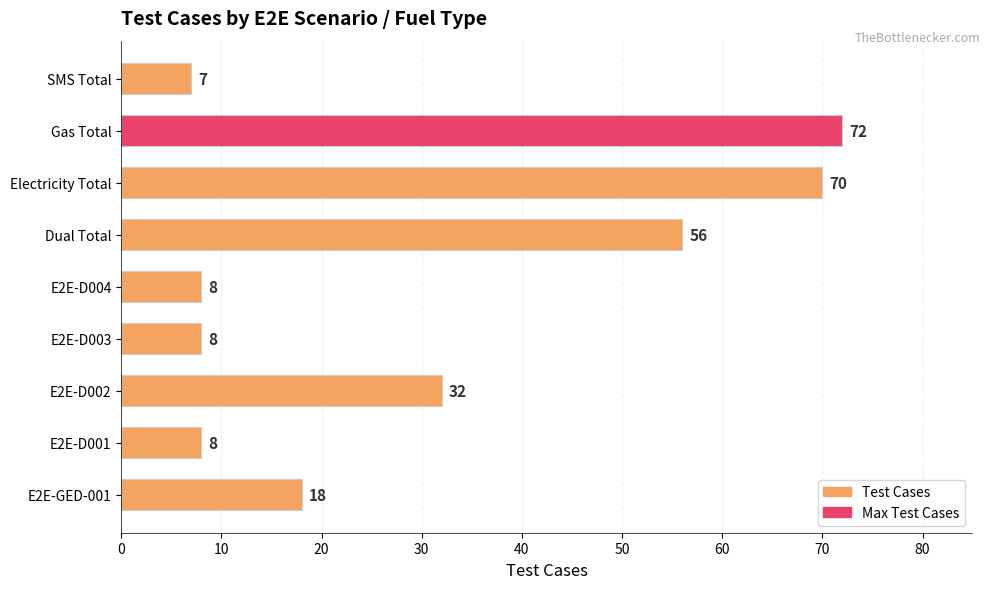

What is the difference between the second highest and minimum values?

63